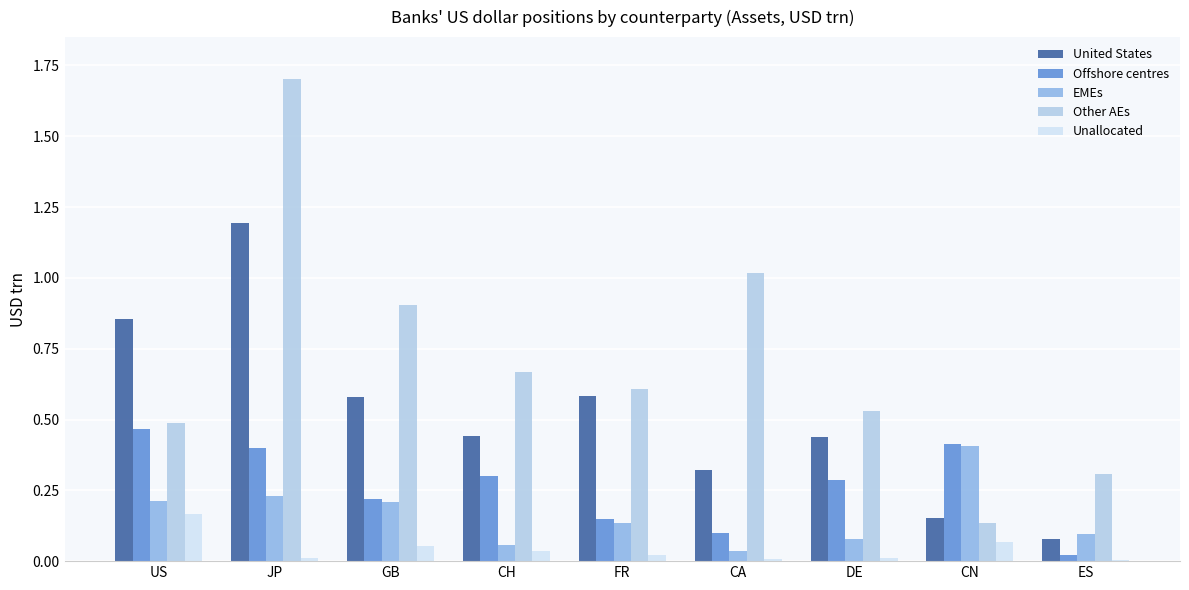

Where is Offshore centres nearest to the value 0?

ES